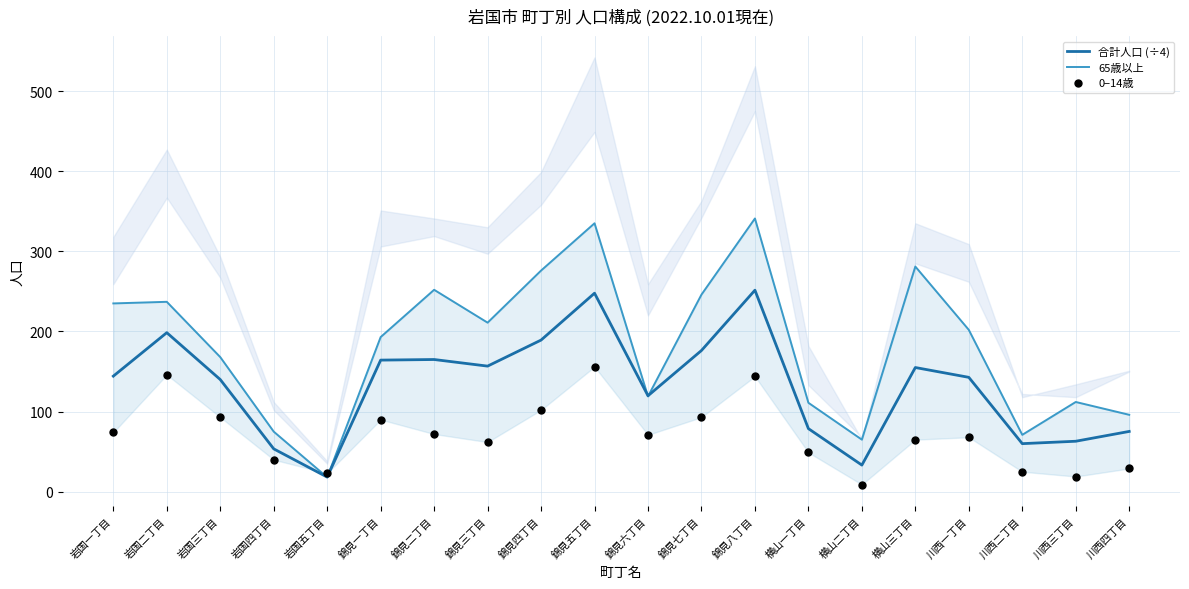

What is the total value across all series at 岩国五丁目?

59.2